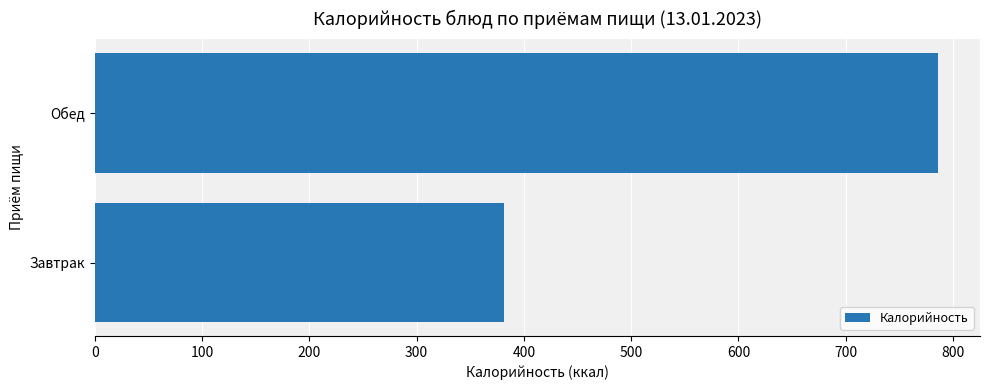

What is the average value?

584